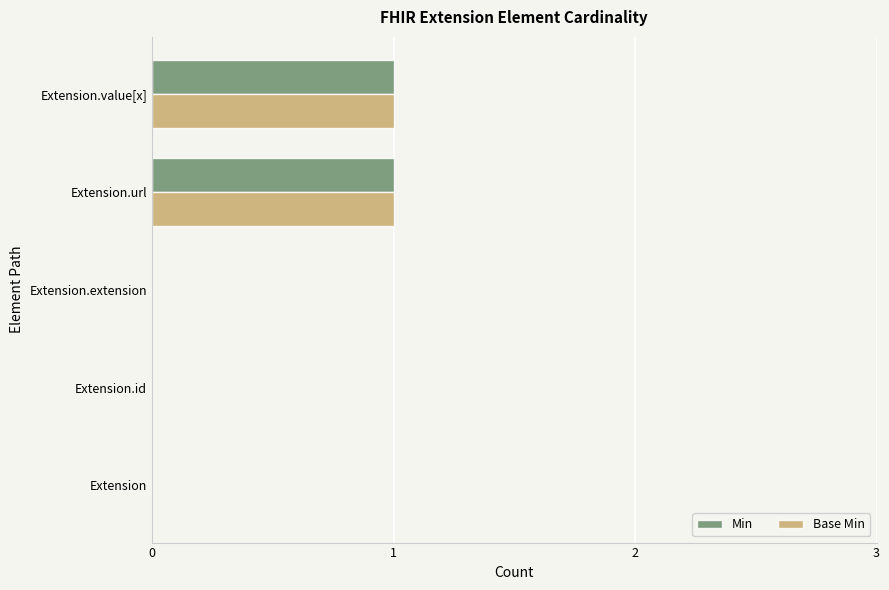

True or false: Min has a value of 1 at Extension.extension.

False